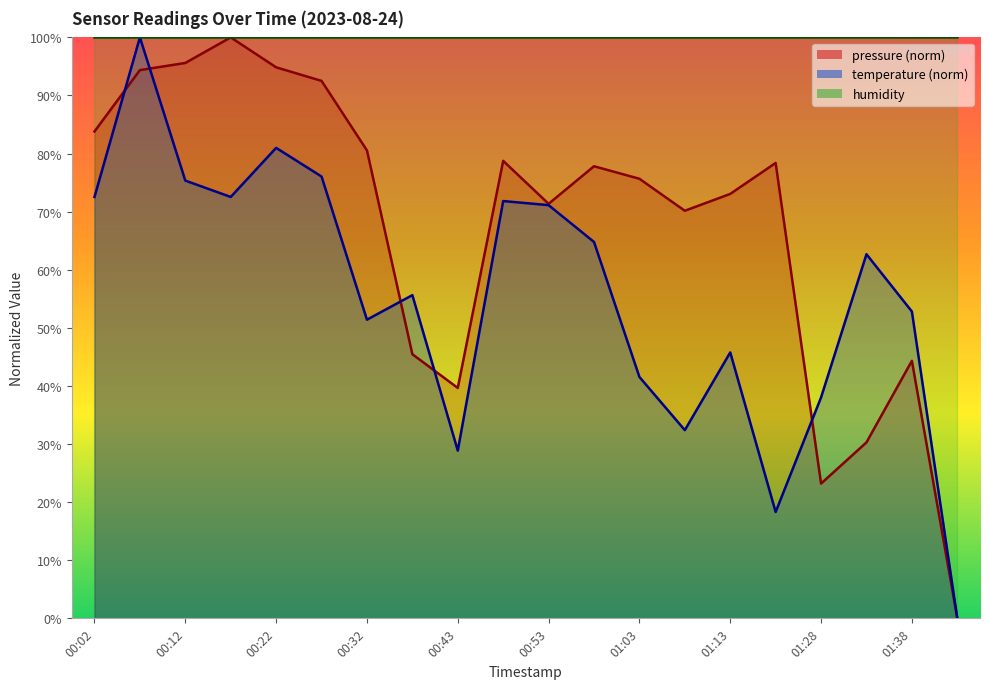

True or false: temperature has more than 2 interior local peaks.

True